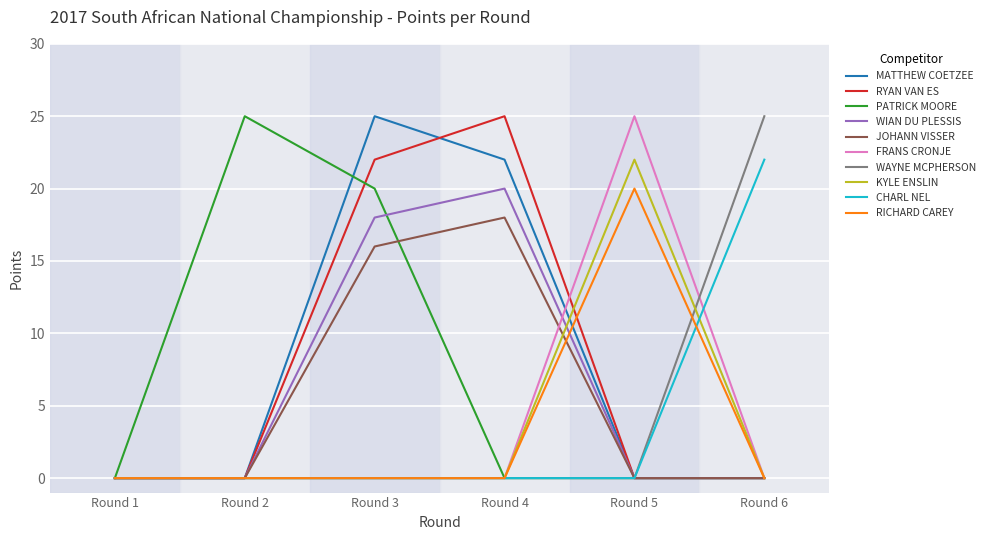

The RYAN VAN ES series shows 44 at Round 4. True or false?

False